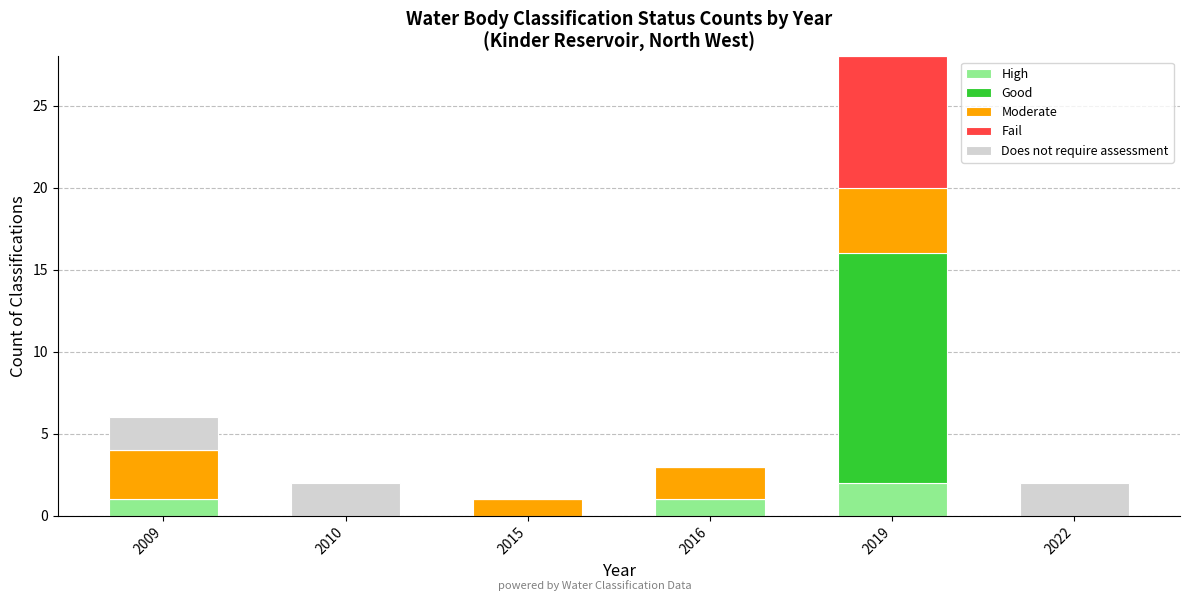

At which category is the sum across all series the highest?

2019